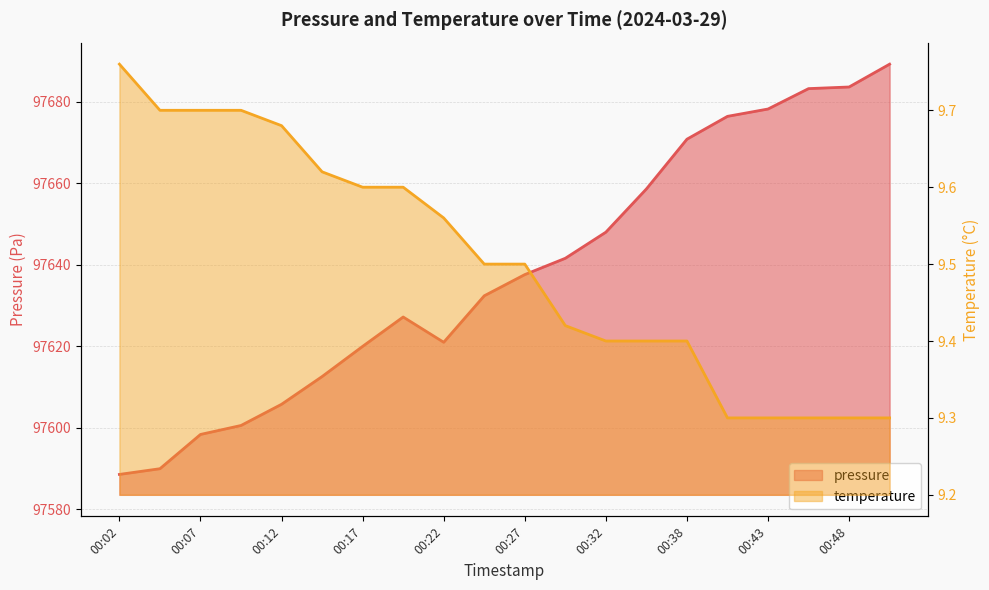

Reading left to right, extract all data points from this chart.

pressure: 97588.6	97590.0	97598.4	97600.6	97605.8	97612.6	97620.0	97627.2	97621.0	97632.4	97637.6	97641.6	97648.0	97658.6	97670.8	97676.4	97678.2	97683.2	97683.6	97689.2
temperature: 9.8	9.7	9.7	9.7	9.7	9.6	9.6	9.6	9.6	9.5	9.5	9.4	9.4	9.4	9.4	9.3	9.3	9.3	9.3	9.3